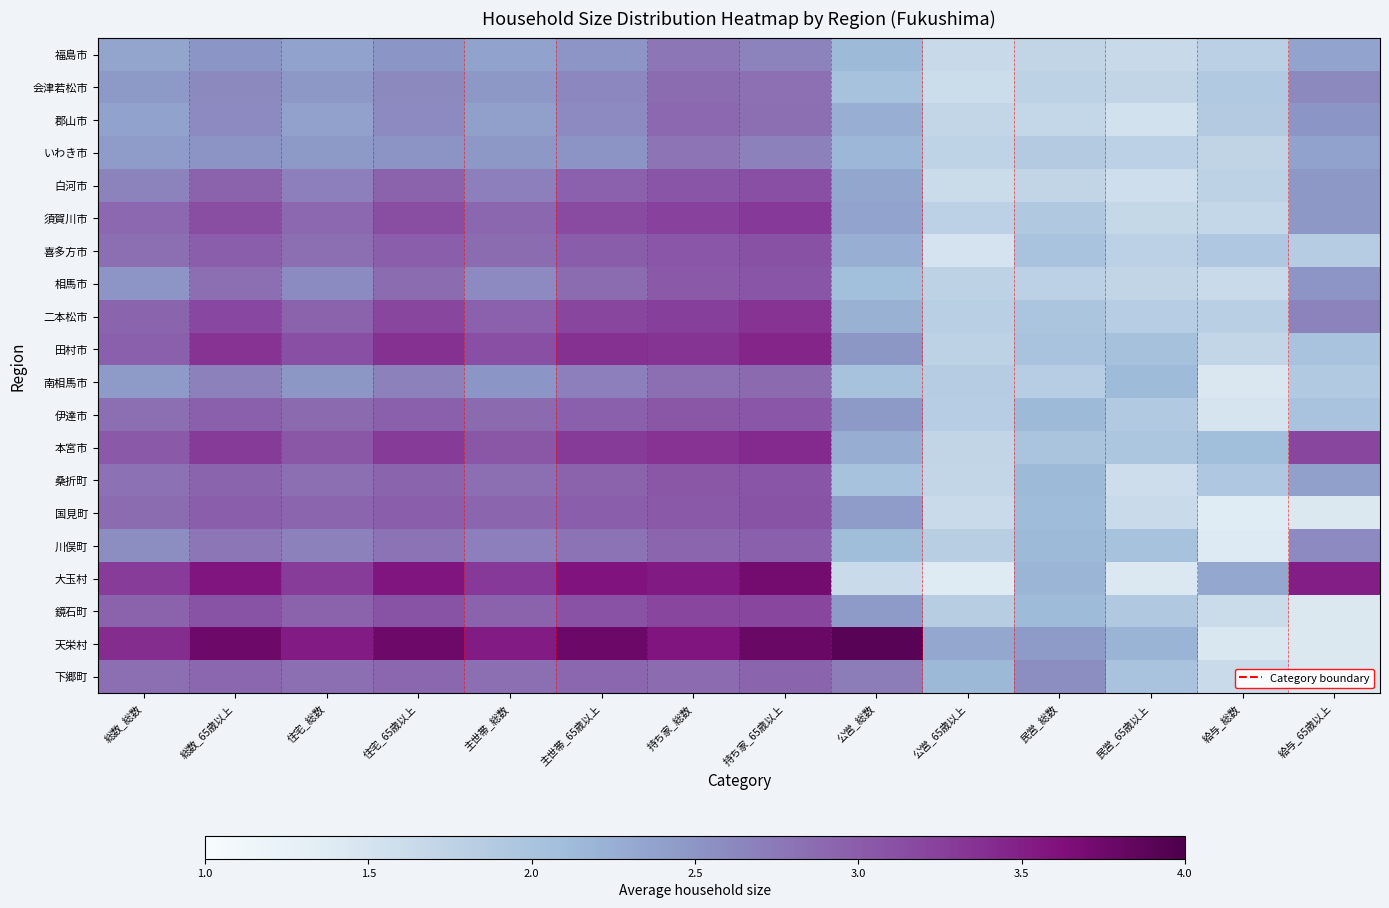

At which label is 二本松市 closest to 2?

民営_総数